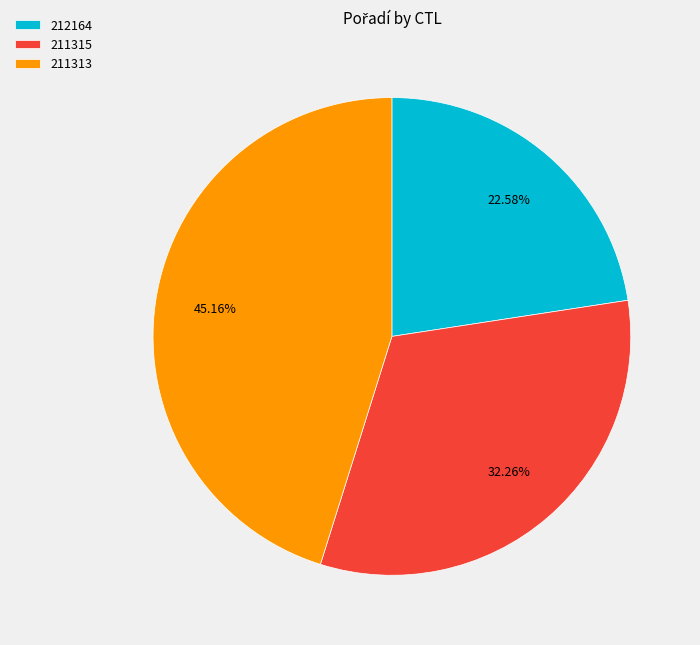

Count the number of slices in the pie.

3